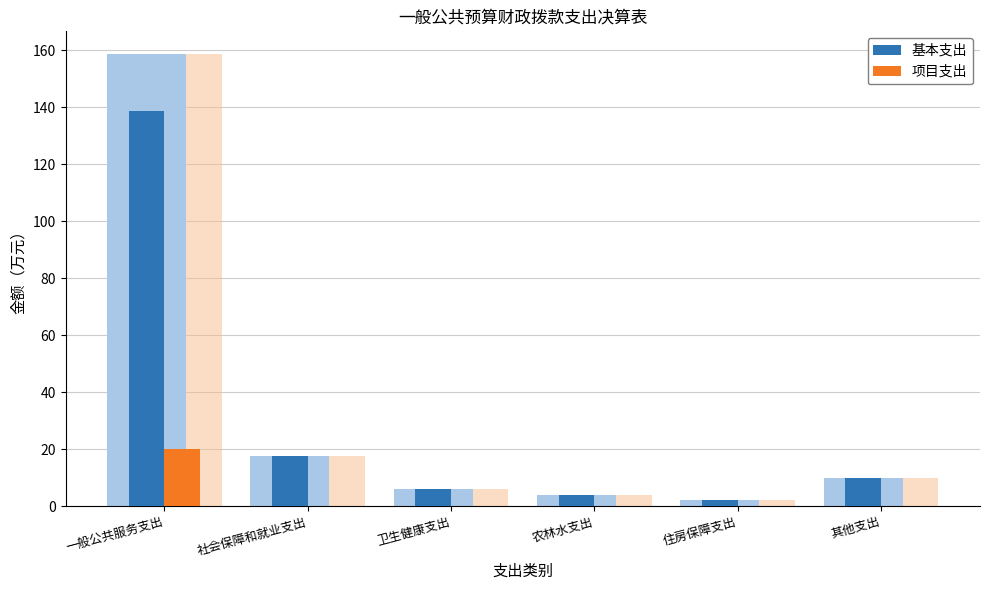

What is the average value of the 小计 series?

33.1